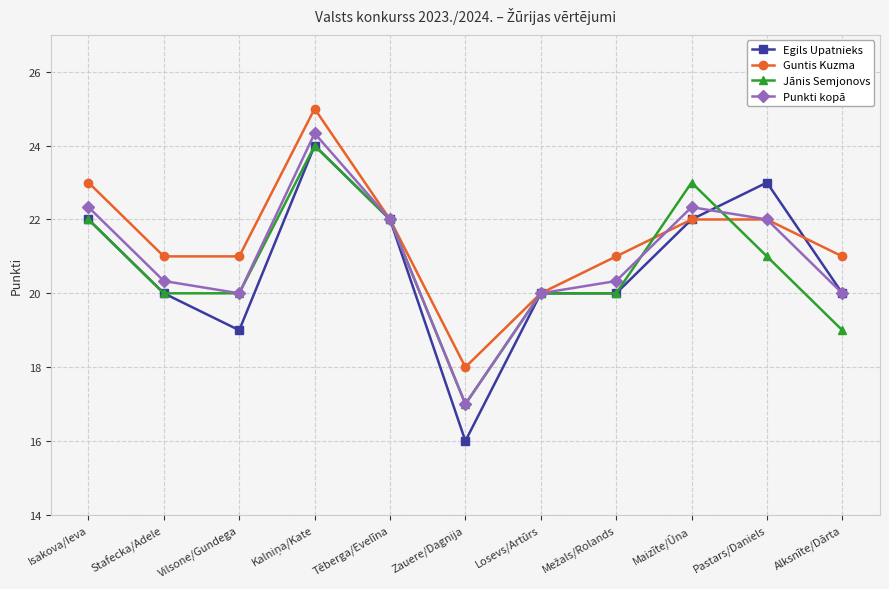

What is the difference between the second highest and second lowest values in the Egils Upatnieks series?

4.0